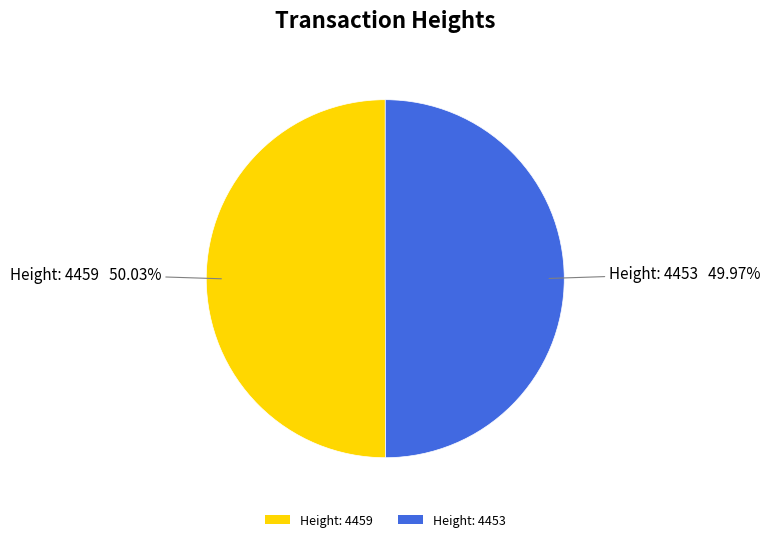

Does any single category account for the majority?

Yes